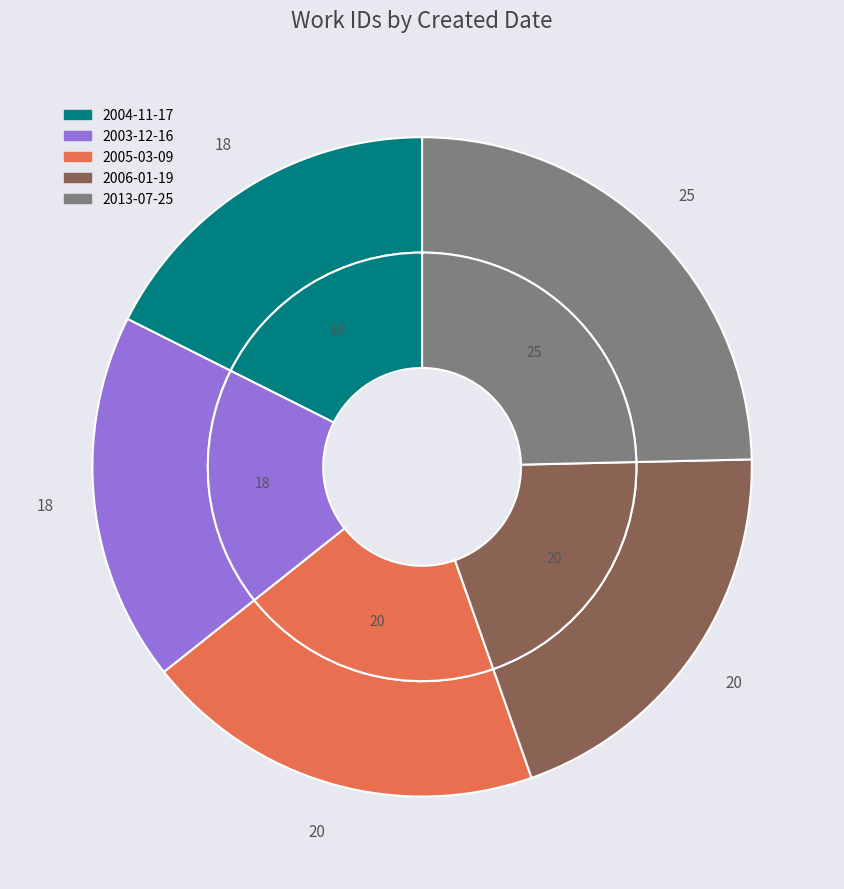

Approximately how many times larger is the value at 2005-03-09 compared to 2013-07-25?

0.8